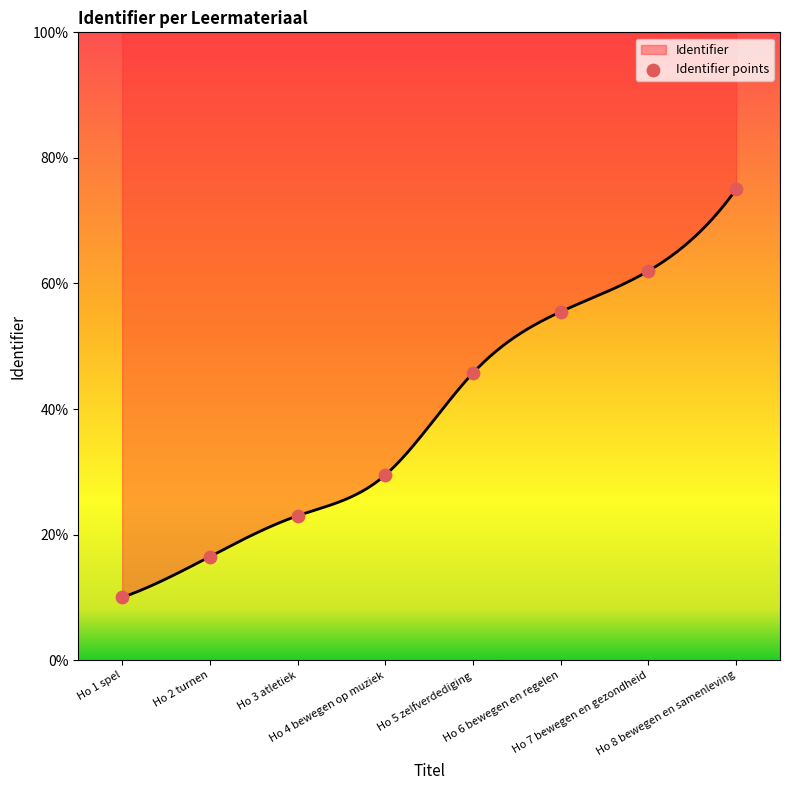

Approximately how many times larger is the value at Ho 4 bewegen op muziek compared to Ho 8 bewegen en samenleving?

0.4